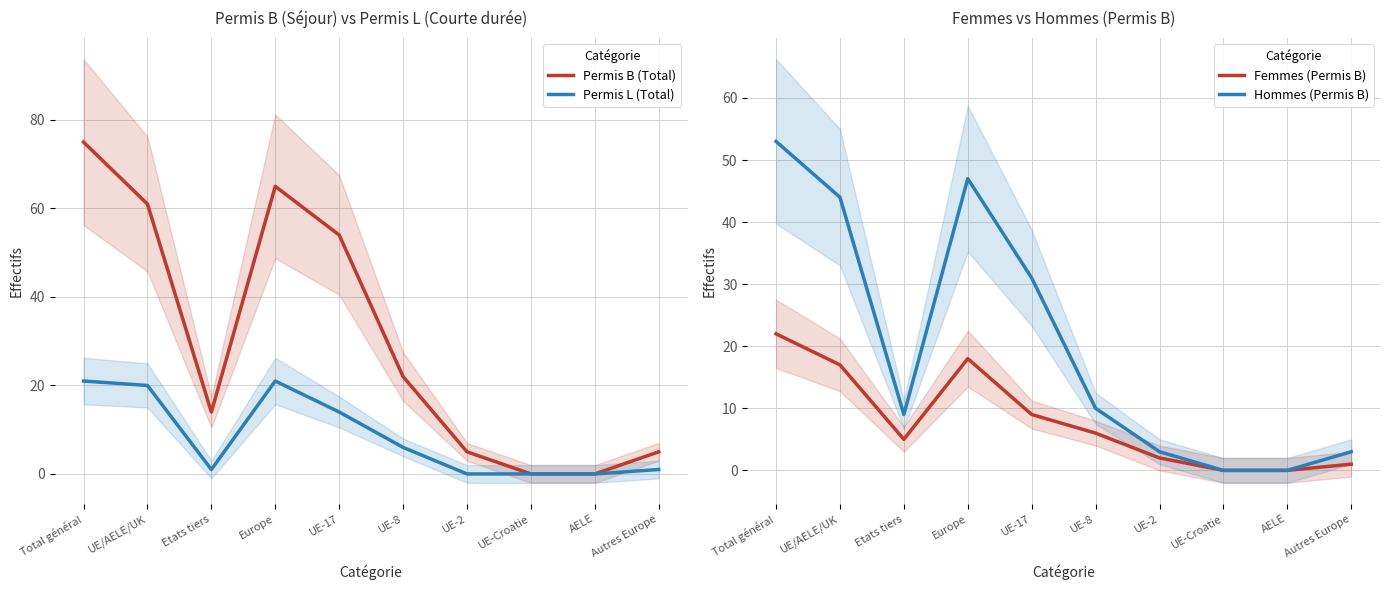

True or false: Permis L (Total) and Hommes (Permis B) intersect in this chart.

False